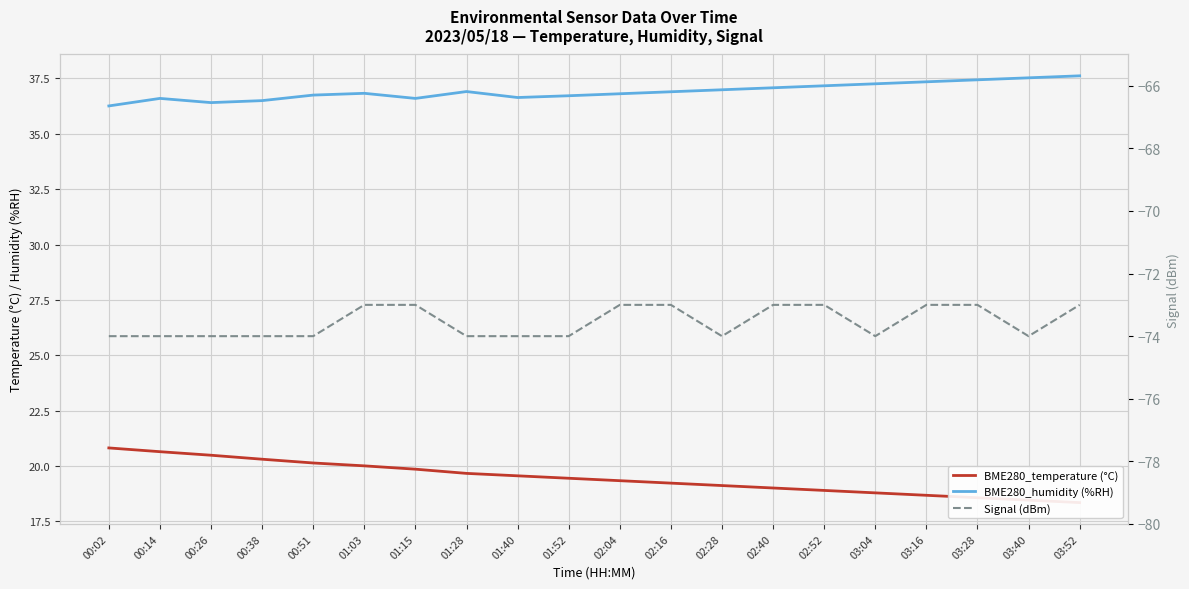

Is this an area chart (filled region under the line)?

No